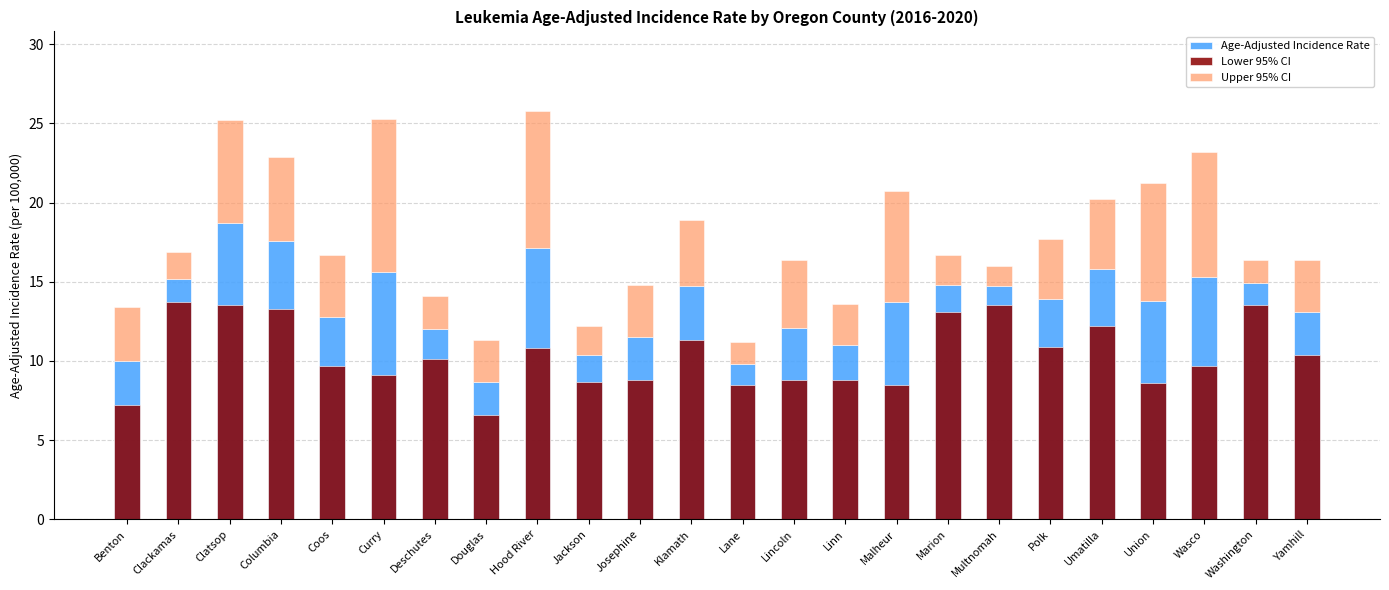

The Lower 95% CI series shows 2.8 at Umatilla. True or false?

False